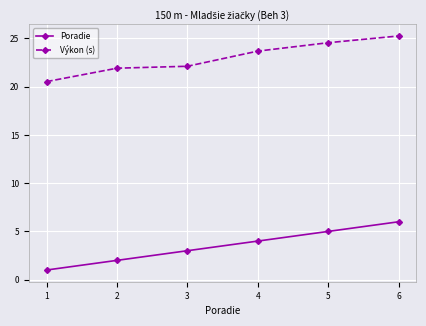

How many categories are shown in the chart?

6